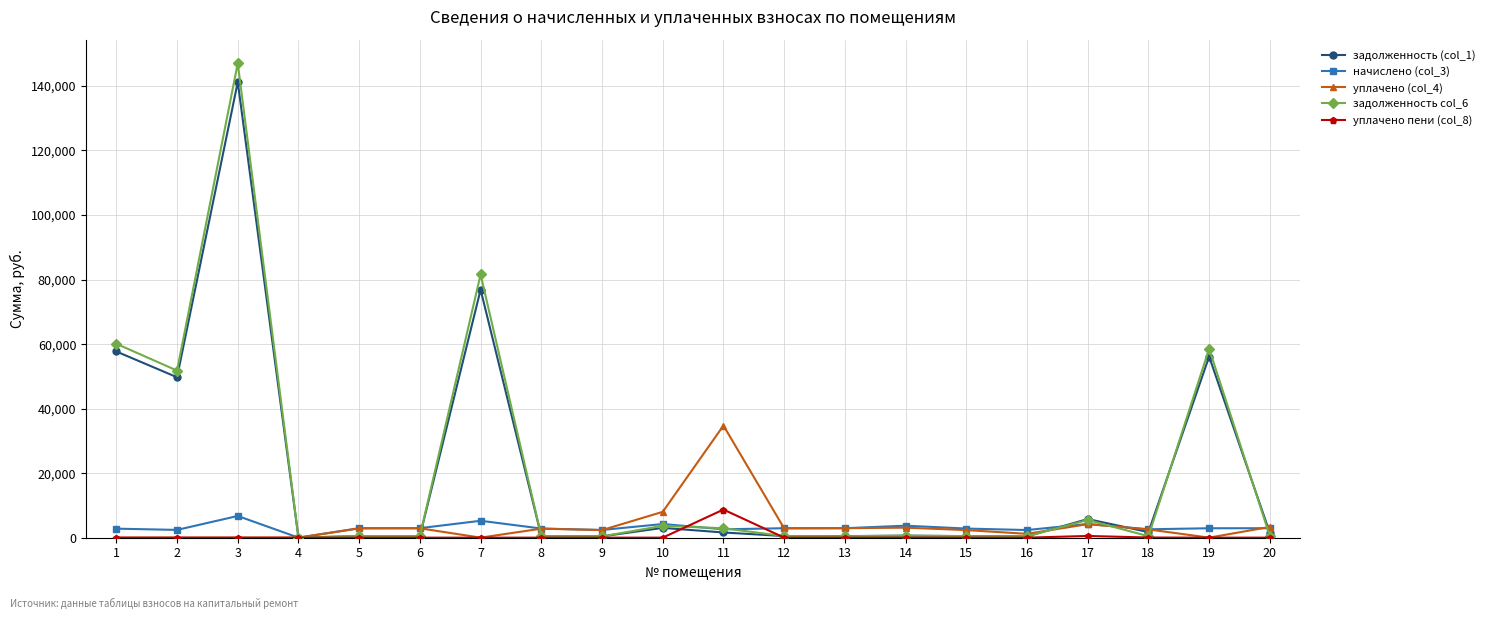

What is the highest value of the начислено (col_3) series?

6718.0